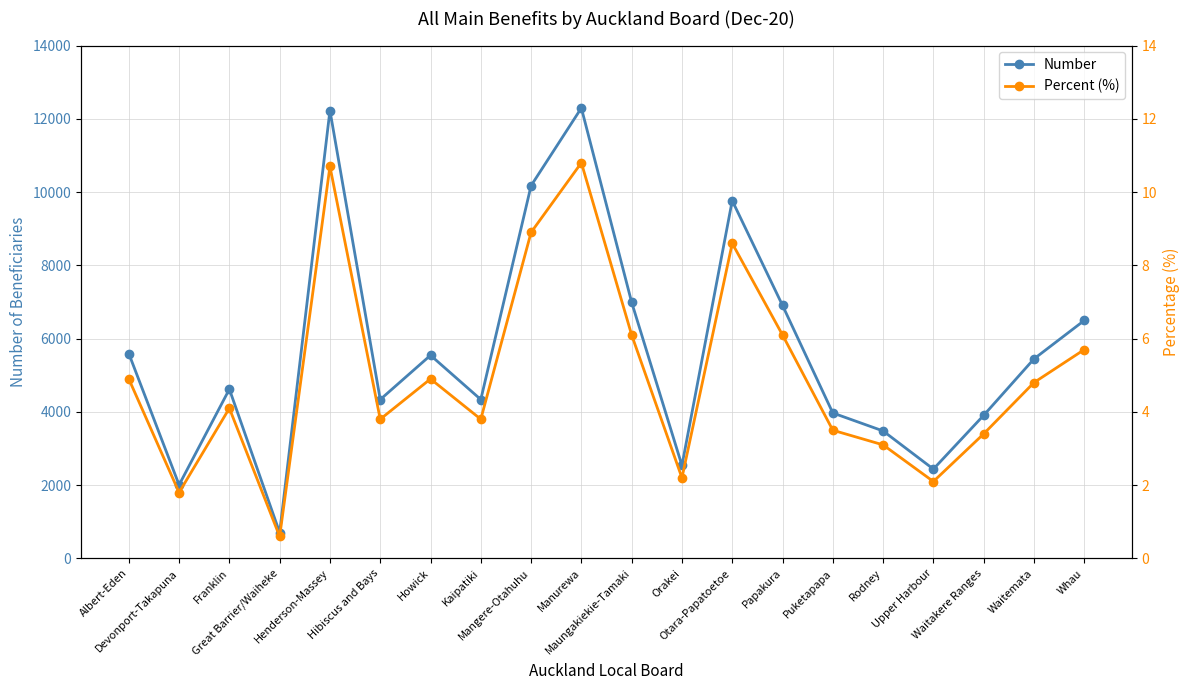

True or false: Number and Percent (%) intersect in this chart.

False